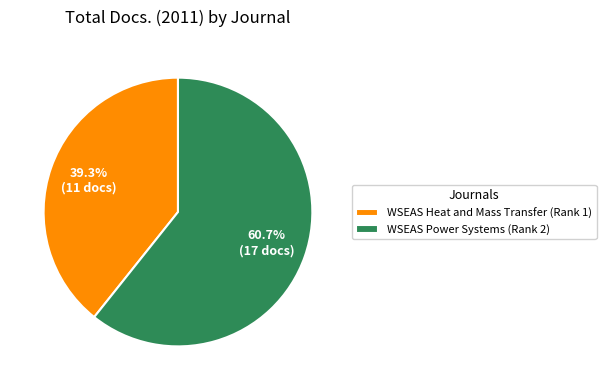

How many segments does this pie chart have?

2